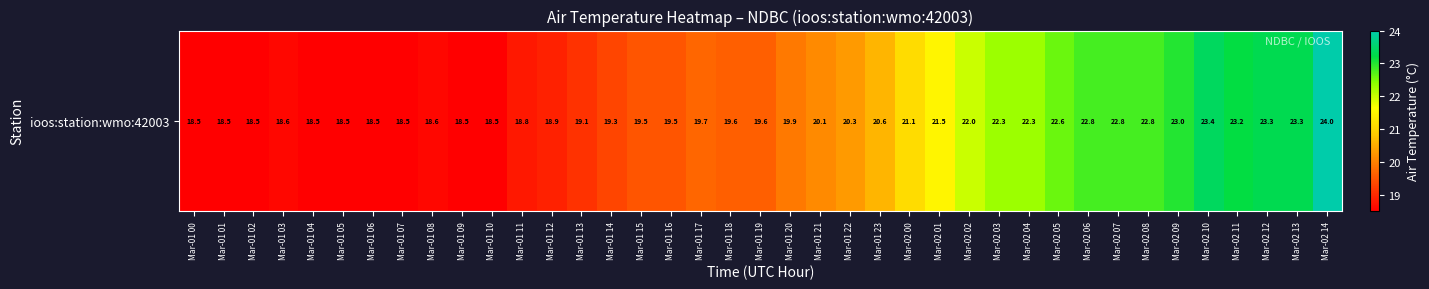

Between Mar-01 04 and Mar-02 06, which is larger?

Mar-02 06